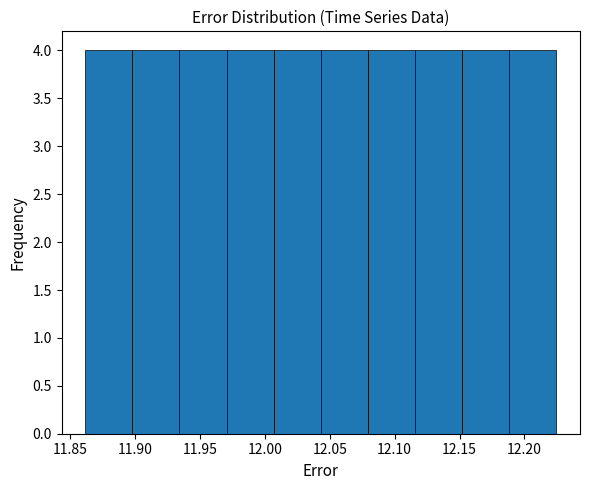

Reading left to right, list every bar in this chart as the range it spans on the x-axis followed by its height. Neither the bar edges nor the heights are printed on the chart, so give them approximately, as read against the axes.

11.860 to 11.900: 4
11.900 to 11.935: 4
11.935 to 11.970: 4
11.970 to 12.005: 4
12.005 to 12.045: 4
12.045 to 12.080: 4
12.080 to 12.115: 4
12.115 to 12.150: 4
12.150 to 12.190: 4
12.190 to 12.225: 4